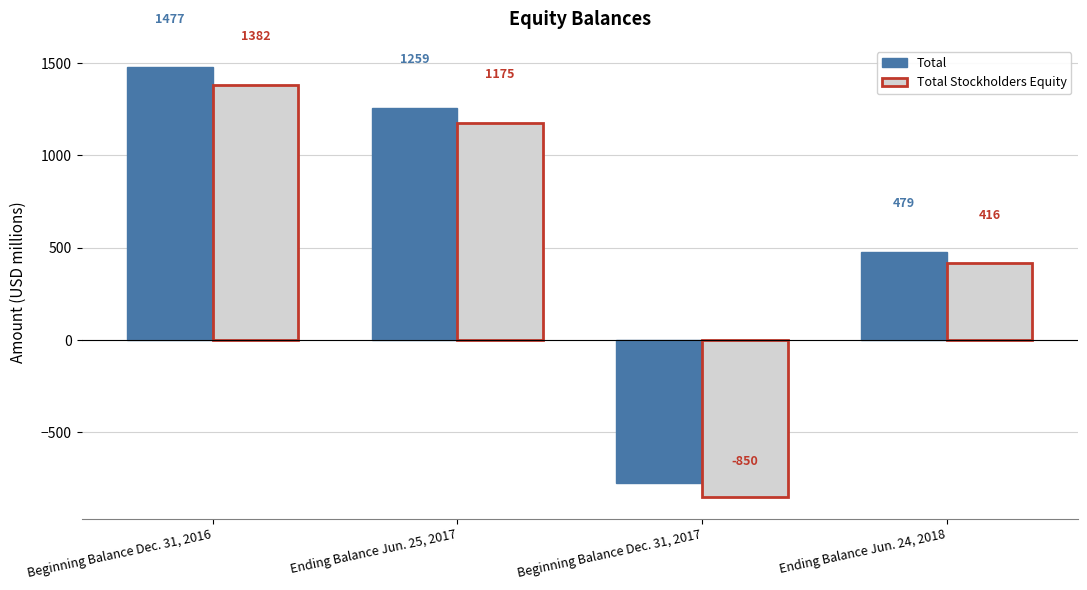

Does the chart contain any negative values?

Yes